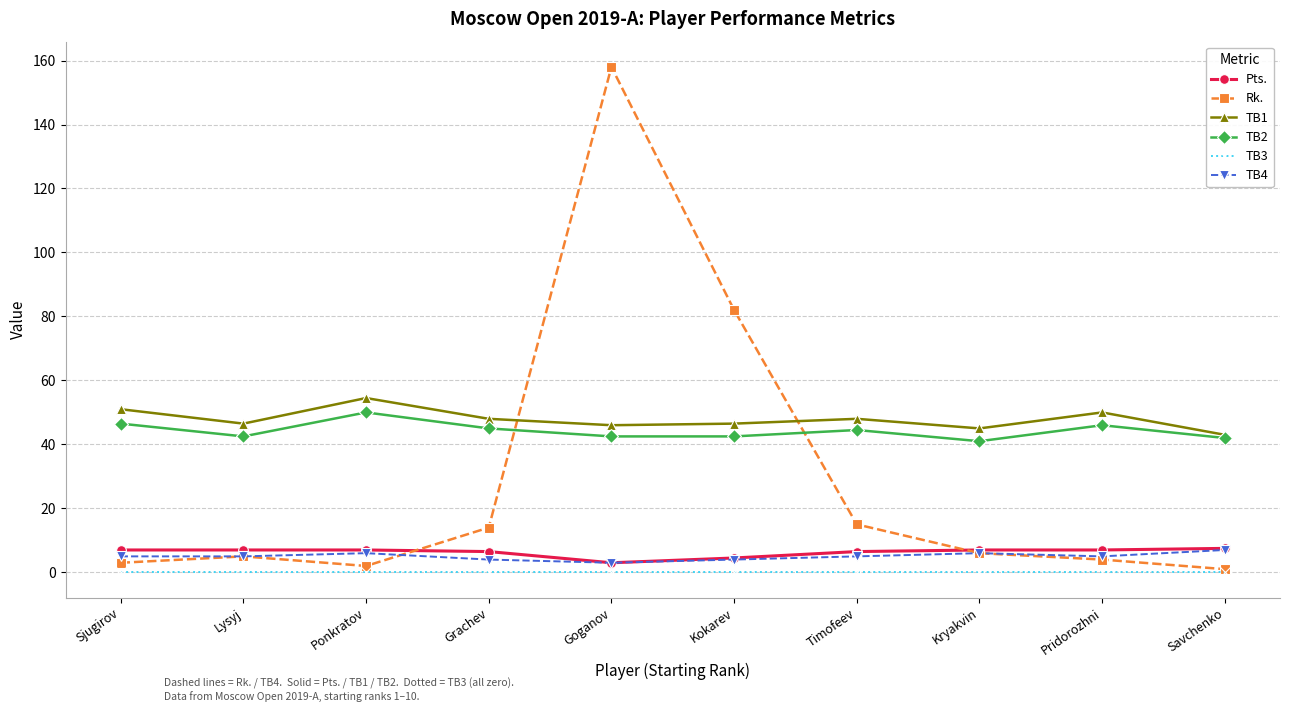

True or false: TB2 and Pts. cross at least once.

False